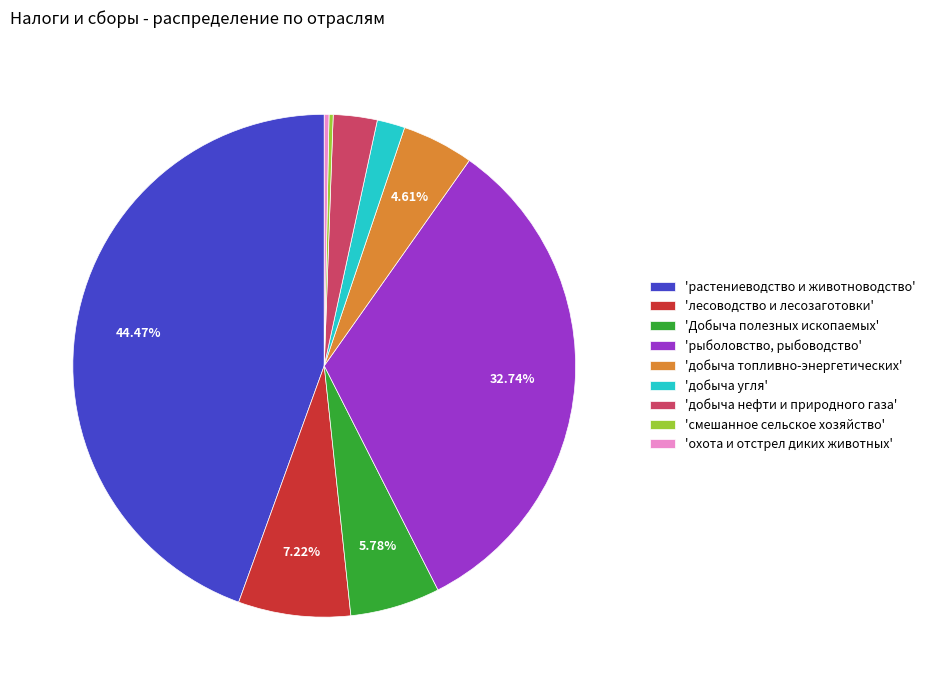

What is the largest slice in the pie chart?

'растениеводство и животноводство'